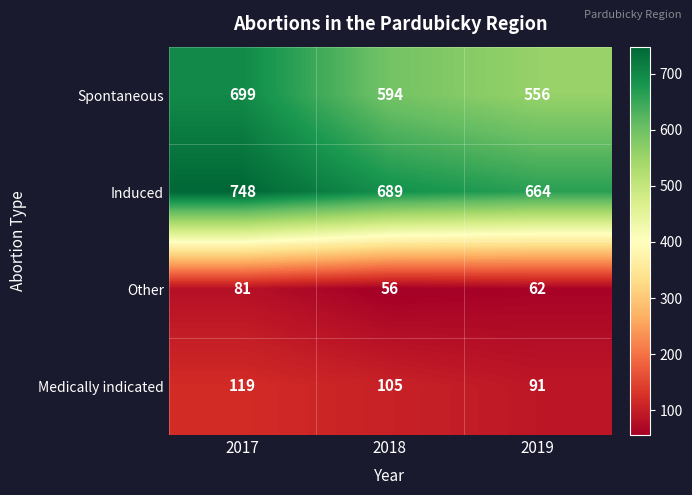

True or false: Medically indicated has a value of 91 at 2019.

True